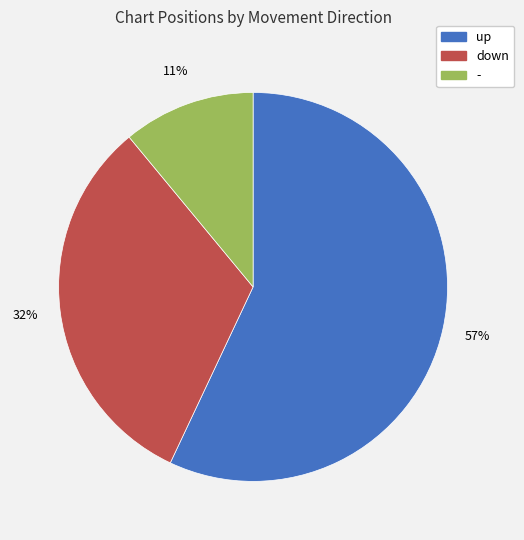

The - slice represents 21% of the pie. True or false?

False